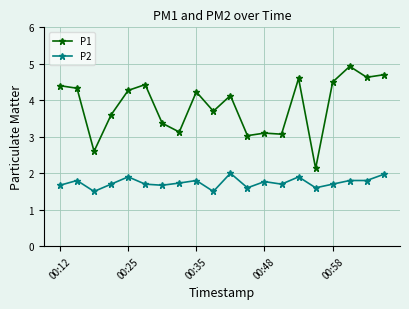

True or false: P2 has more than 2 interior local peaks.

True